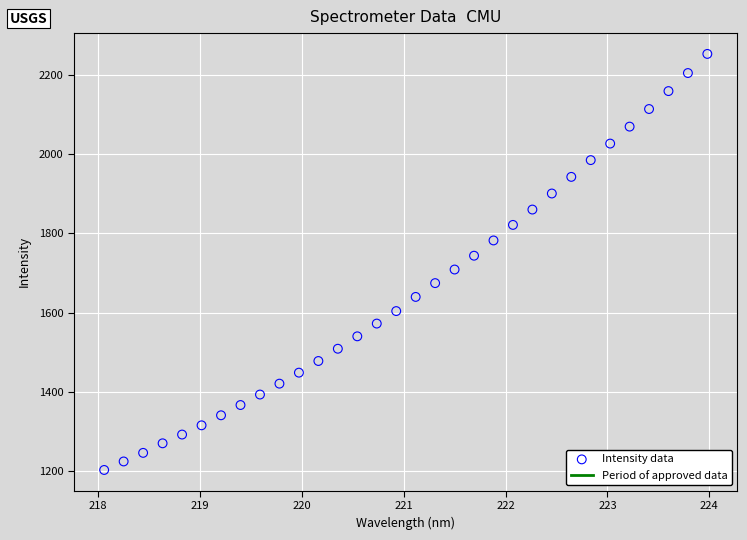

What is the range of Y values (max minus min)?

1049.5